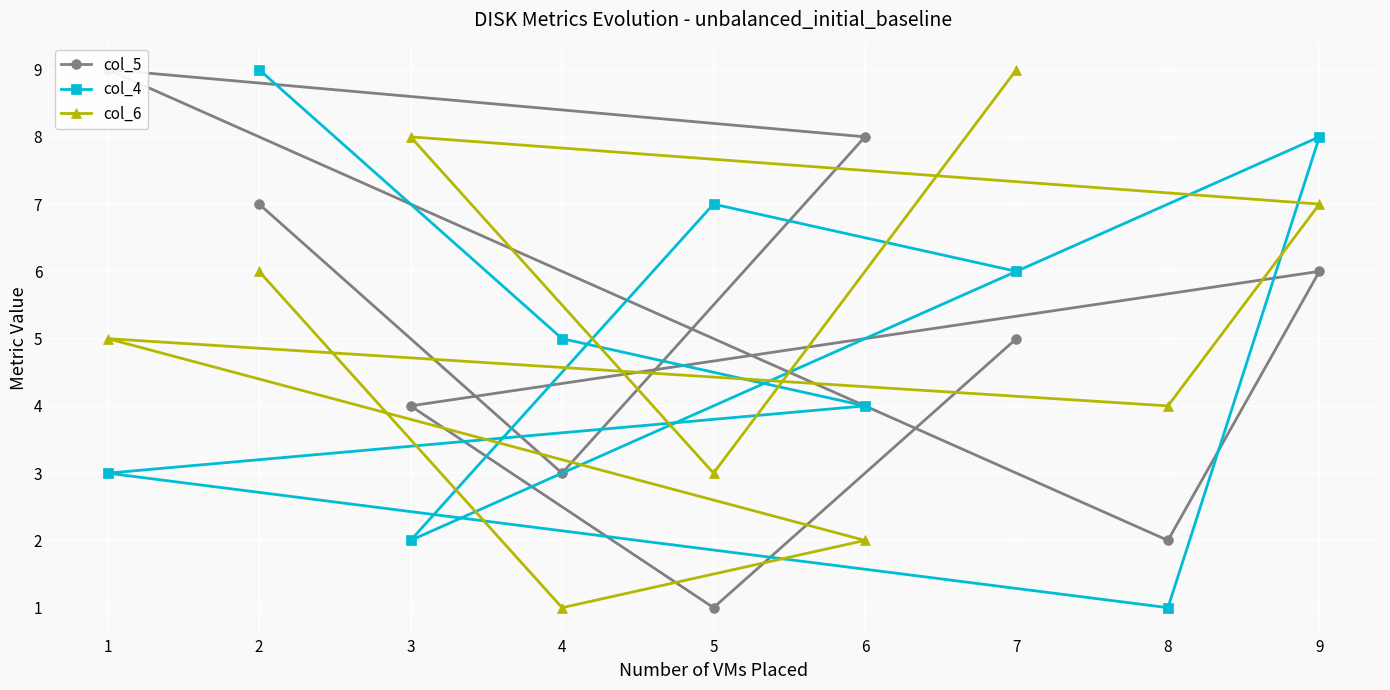

What is the difference between the second highest and minimum values in the col_6 series?

7